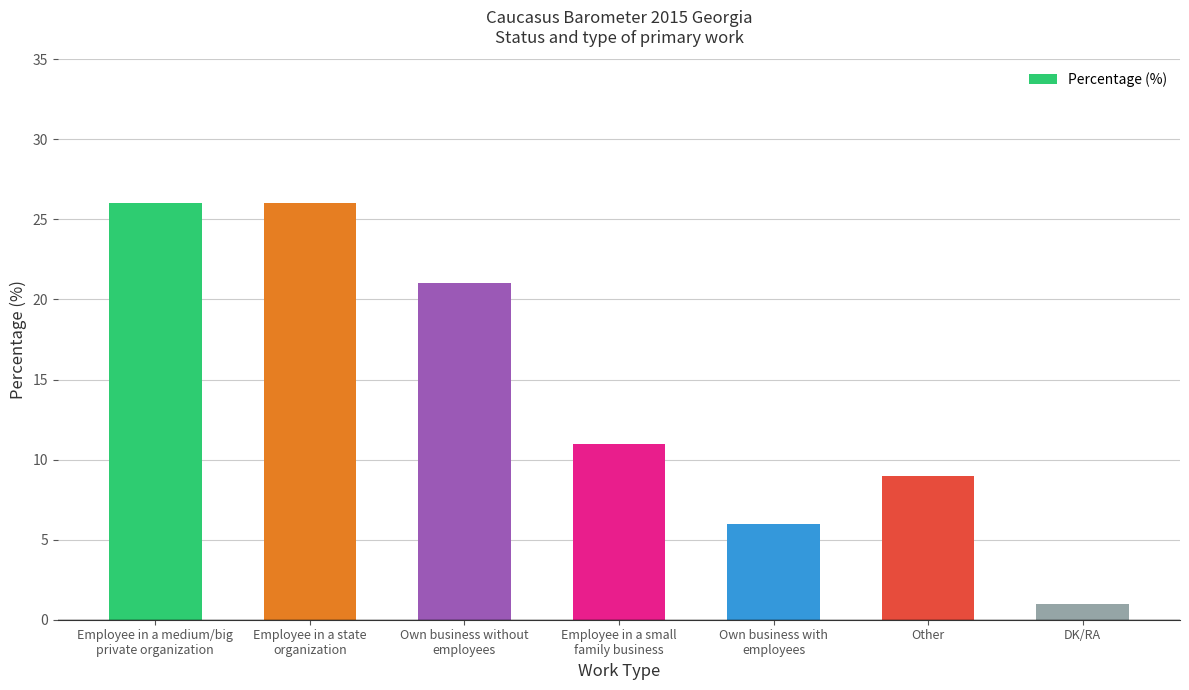

How many values are below 11?

3